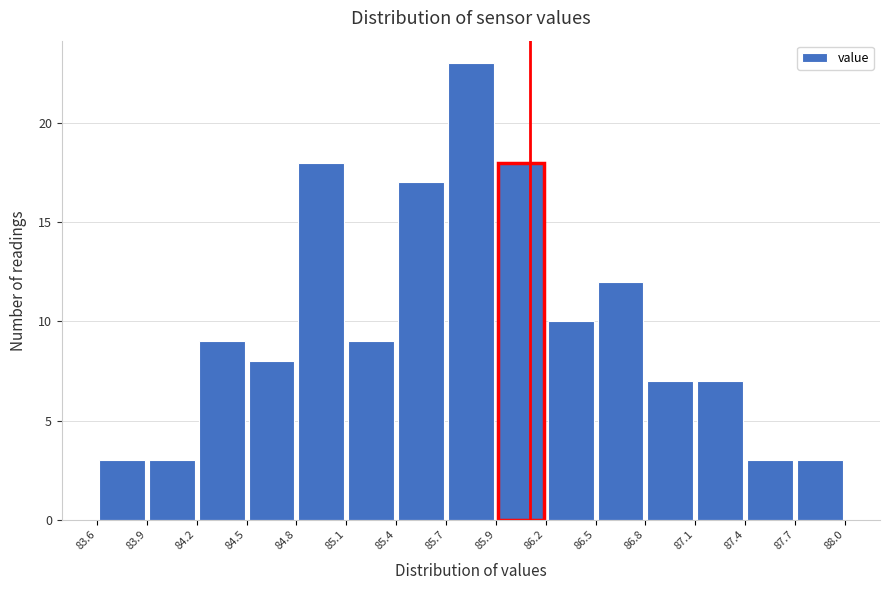

What is the height of the bar covering 87.7 to 88.0 on the x-axis? The values are not printed on the chart, so give them approximately, as read against the axis.

3